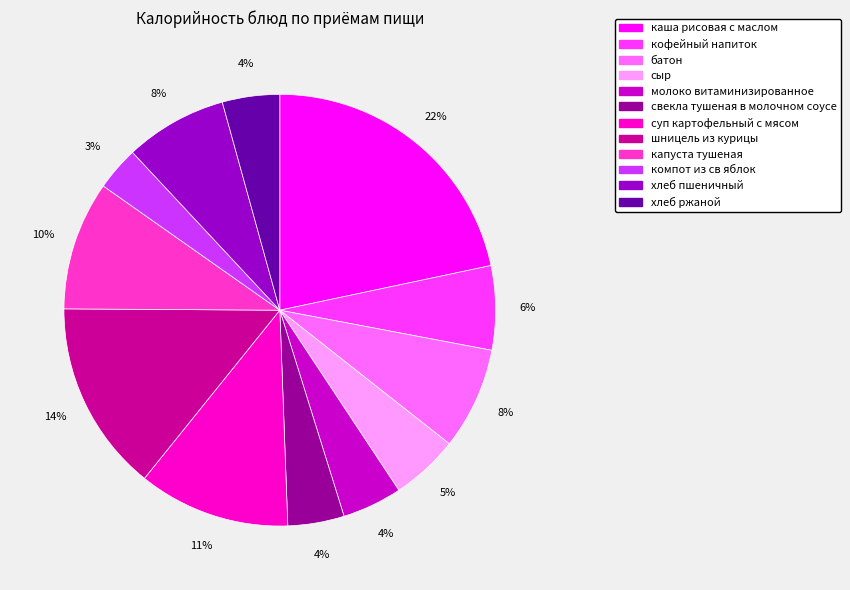

Does any single category account for the majority?

No